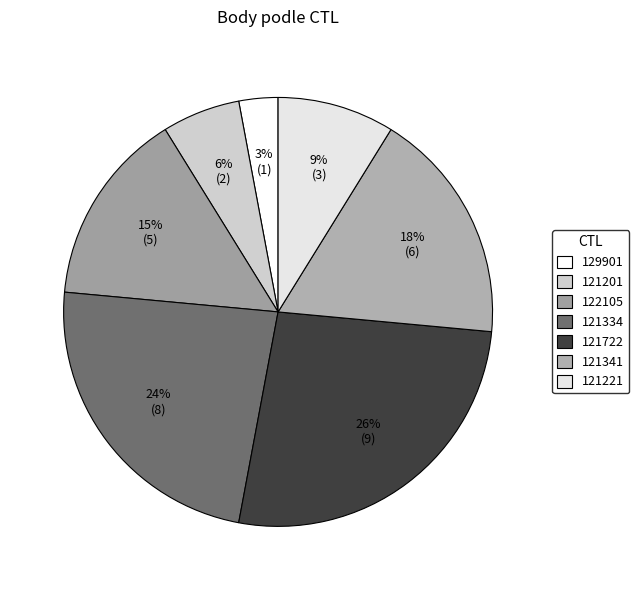

Rank the categories by value from lowest to highest.

129901, 121201, 121221, 122105, 121341, 121334, 121722